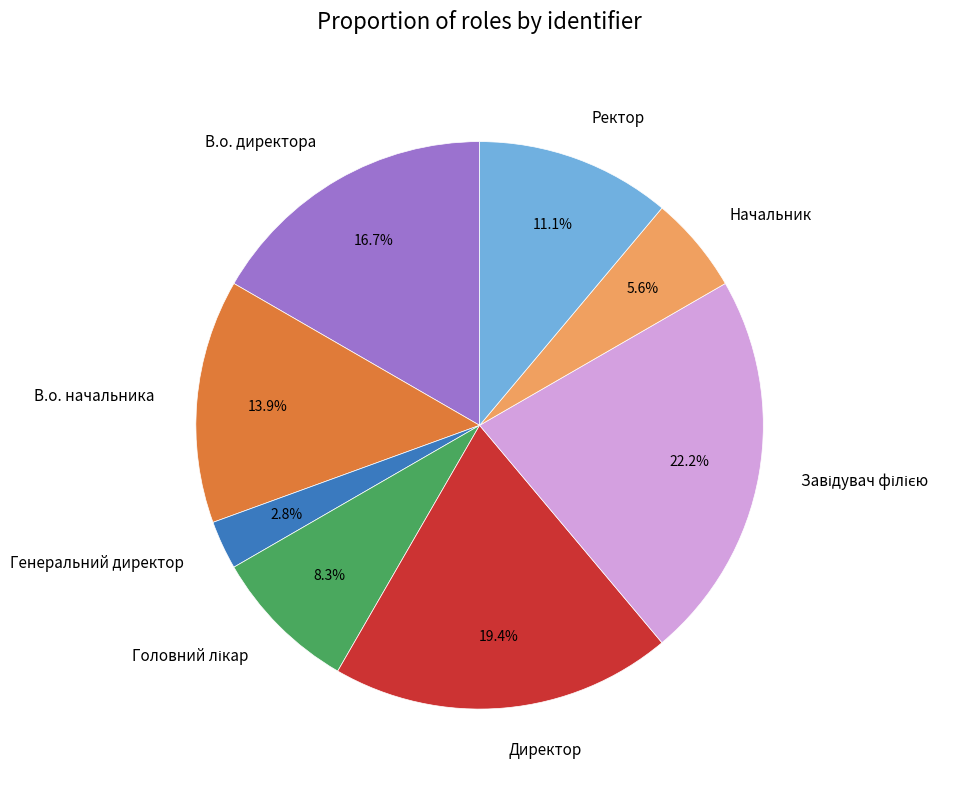

Which has a higher value, Директор or Генеральний директор?

Директор